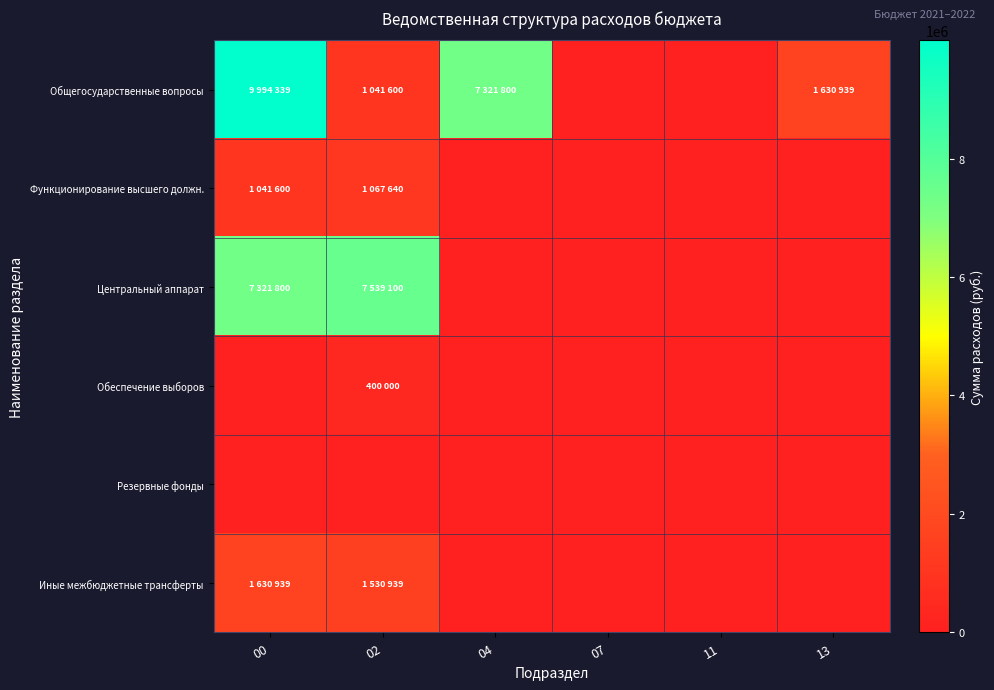

Which series has the widest spread of values?

Общегосударственные вопросы